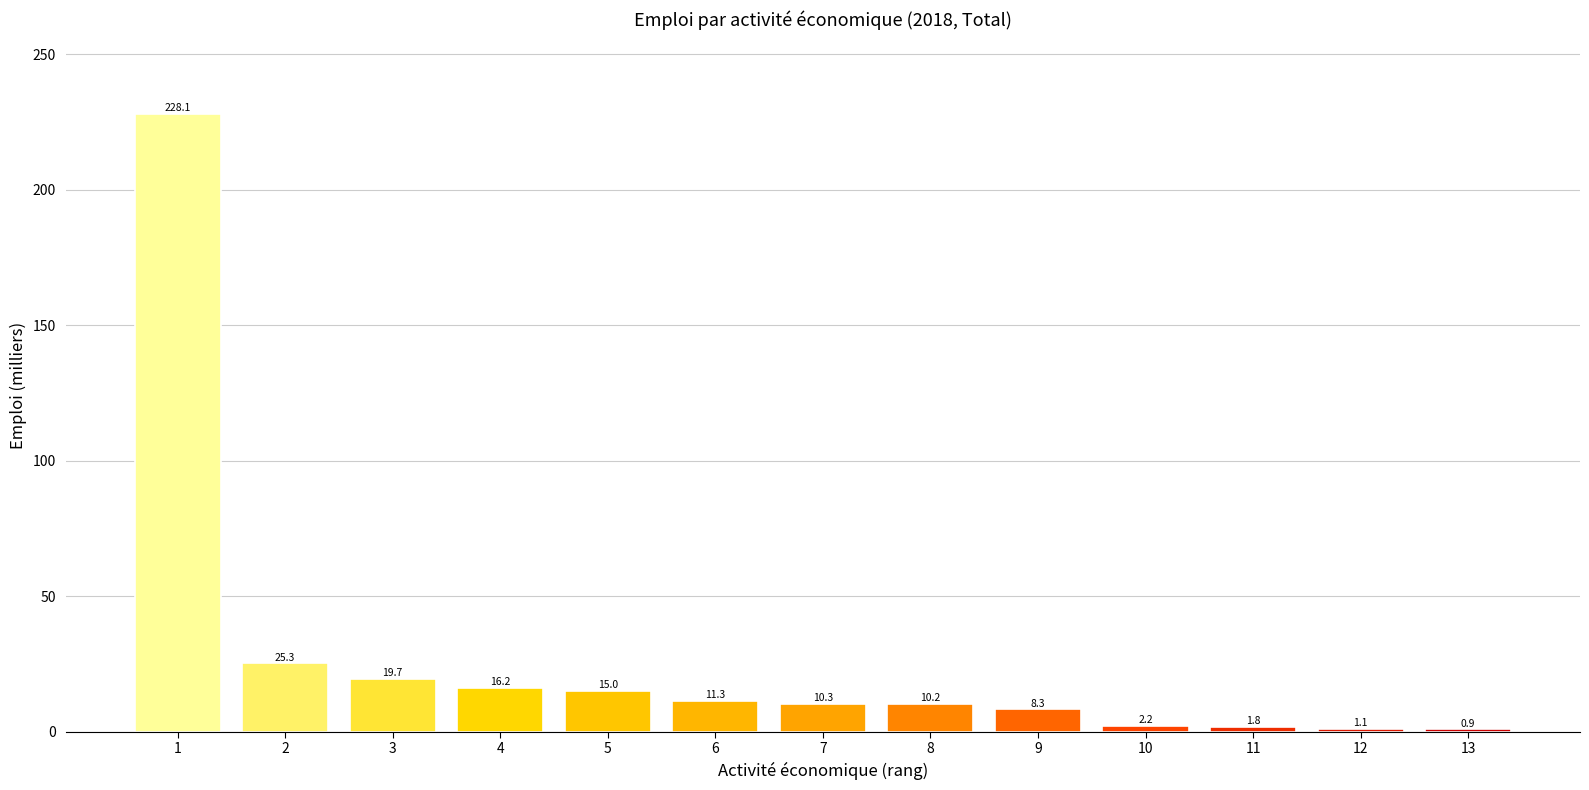

What is the minimum value shown in the chart?

0.9